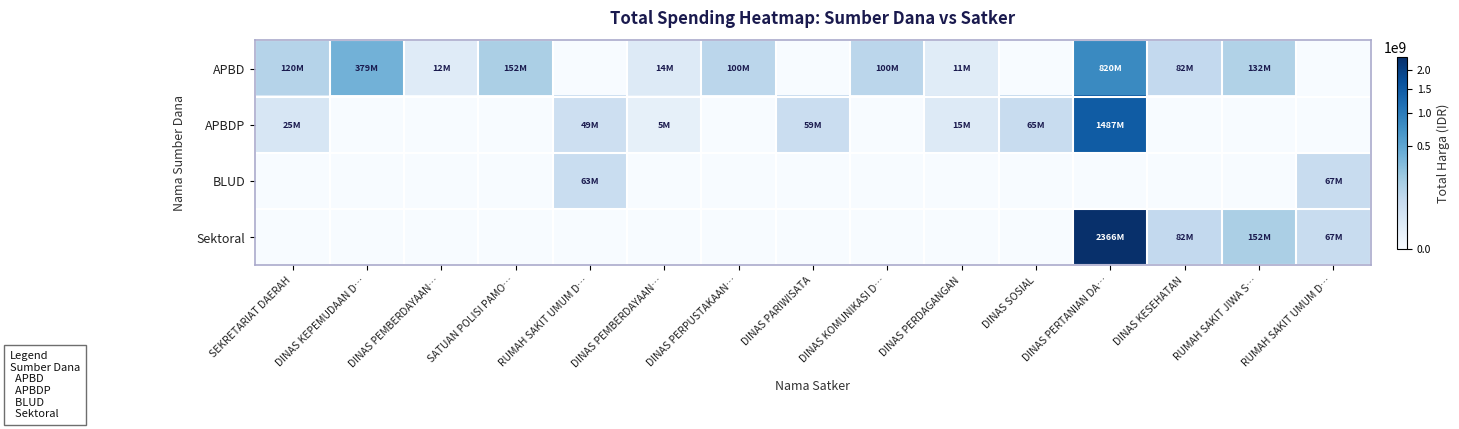

At how many categories does at least one series exceed 1054092625?

1